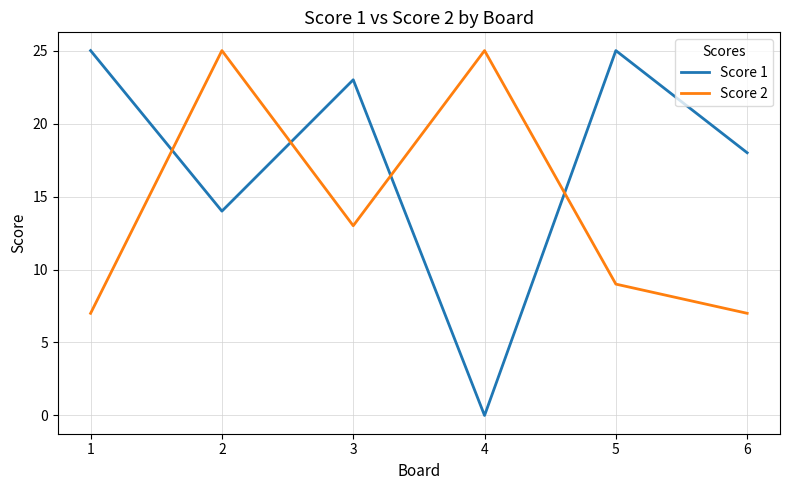

The value of Score 2 at 3 is 5. True or false?

False